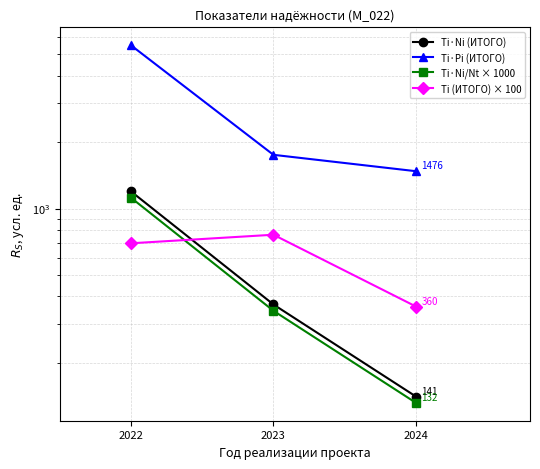

Reading left to right, transcribe all the data shown in this chart.

Ti·Ni (ИТОГО): 2022=1196.9	2023=367.8	2024=140.8
Ti·Pi (ИТОГО): 2022=5490.6	2023=1751.0	2024=1476.0
Ti·Ni/Nt × 1000: 2022=1120.7	2023=344.4	2024=131.9
Ti (ИТОГО) × 100: 2022=696.0	2023=761.0	2024=360.0